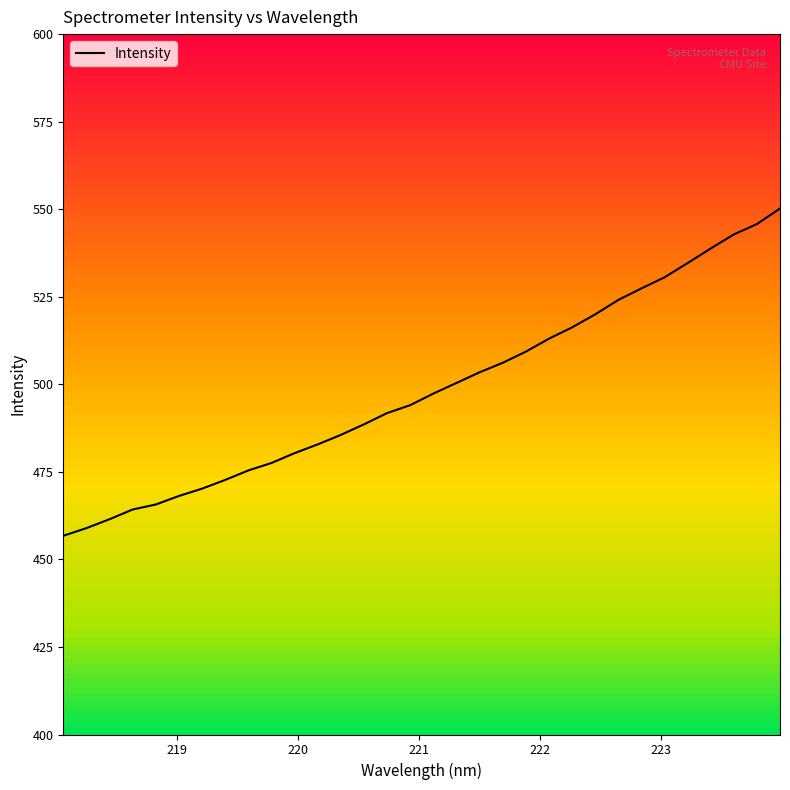

What is the smallest value displayed?

456.7